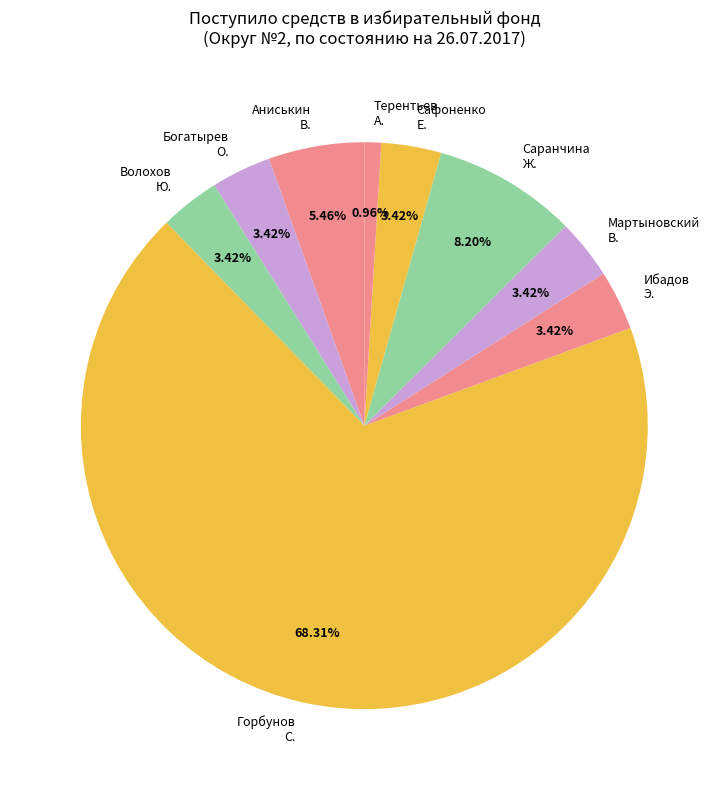

Which has a higher value, Саранчина Ж. or Терентьев А.?

Саранчина Ж.